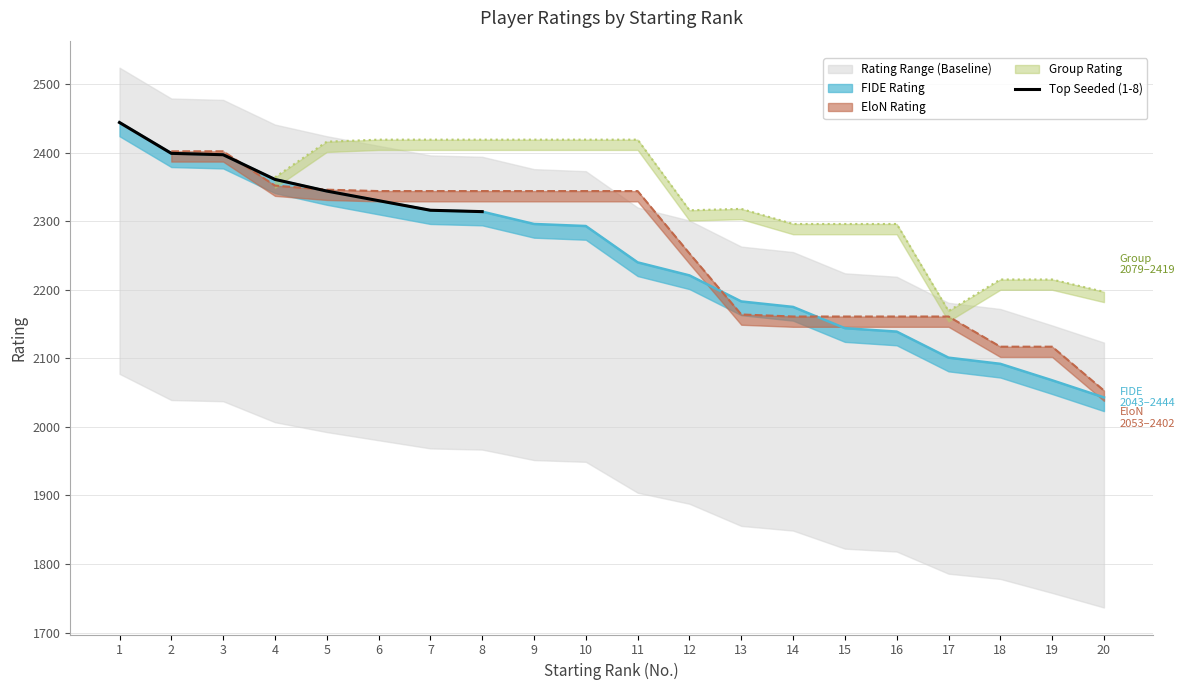

Reading left to right, extract all data points from this chart.

1=2444	2=2399	3=2397	4=2361	5=2344	6=2330	7=2316	8=2314